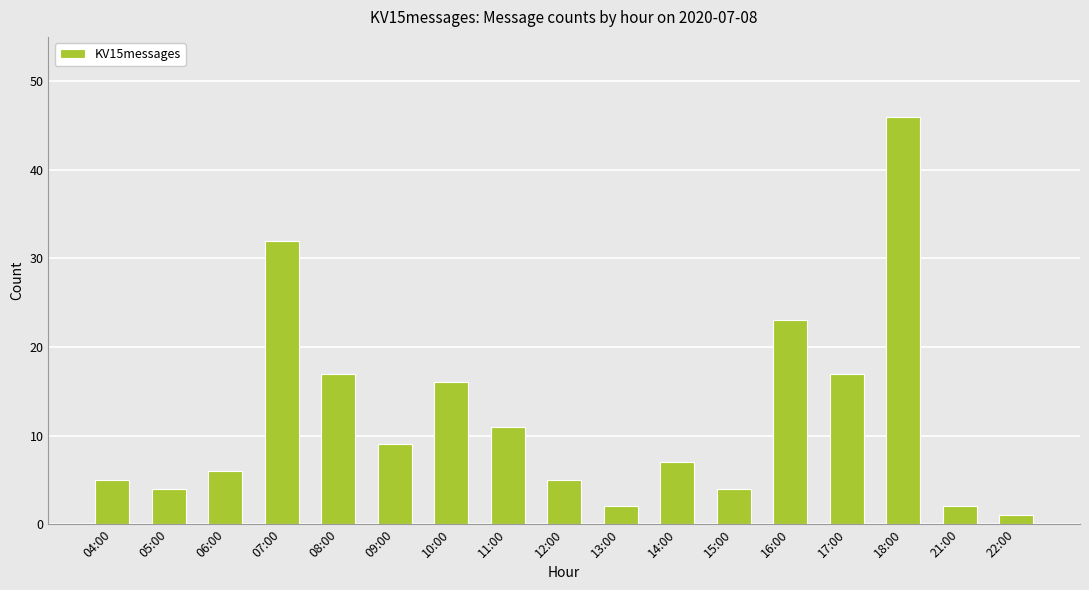

What is the minimum value shown in the chart?

1